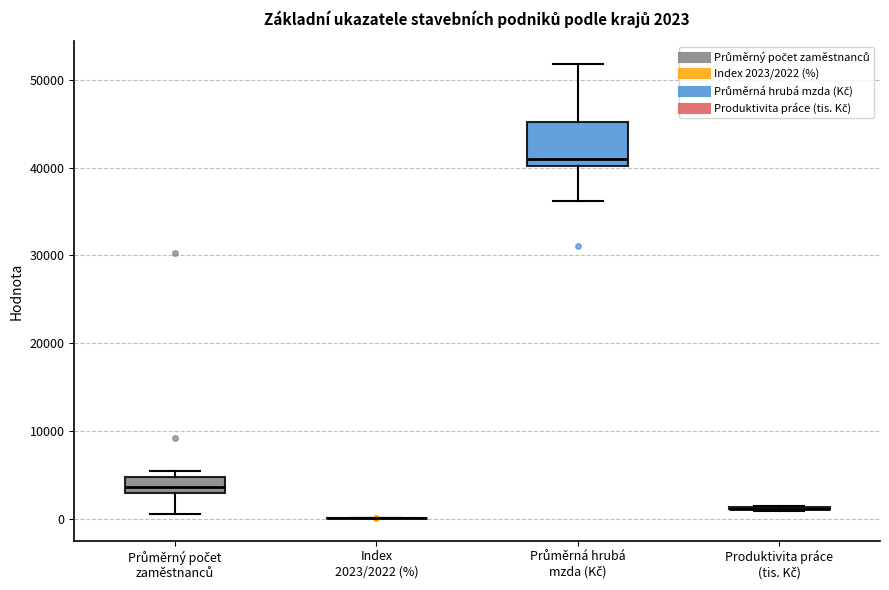

Comparing the boxes themselves (not the whiskers), which one is the tallest?

Průměrná hrubá mzda (Kč)